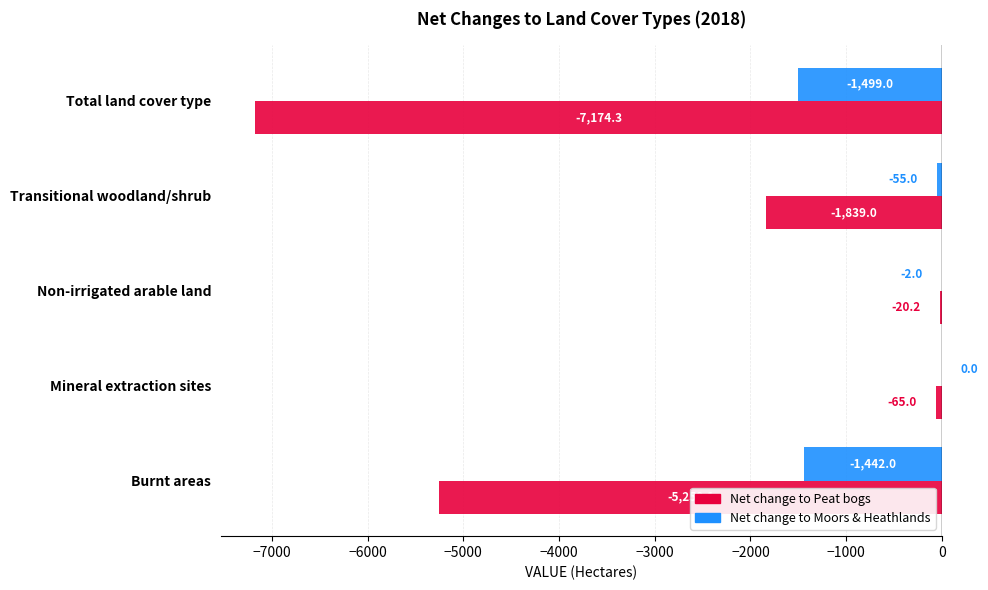

Which series changed the most between Mineral extraction sites and Non-irrigated arable land?

Net change to Peat bogs